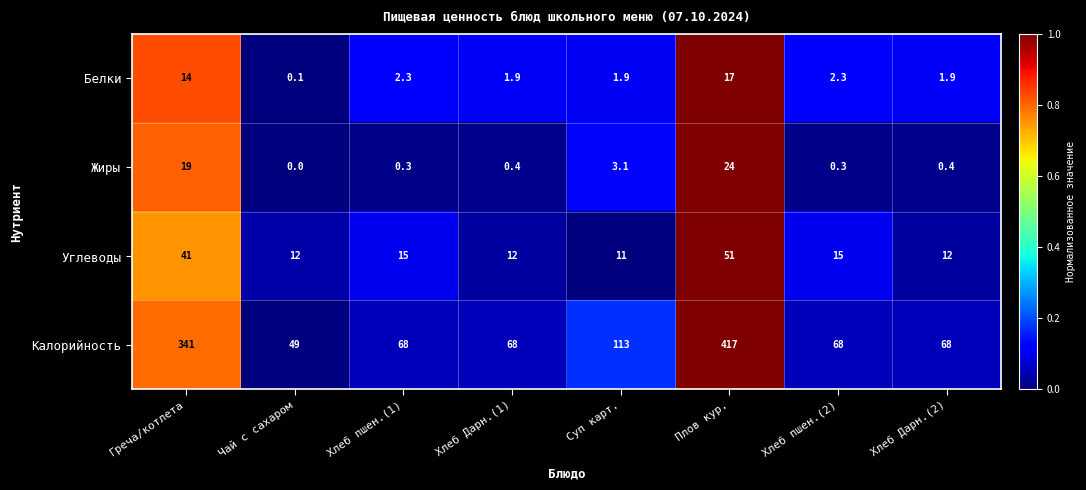

True or false: Калорийность has a value of 68.0 at Хлеб Дарн.(2).

True